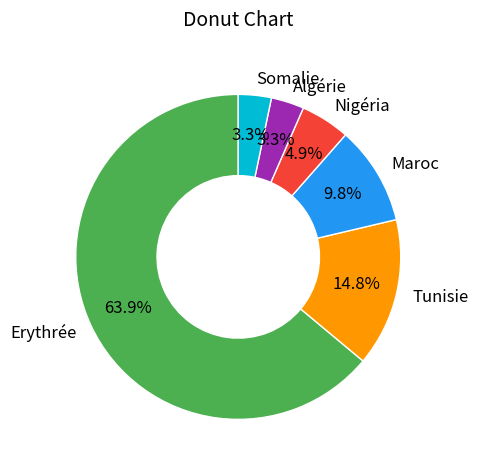

Count the number of slices in the pie.

6